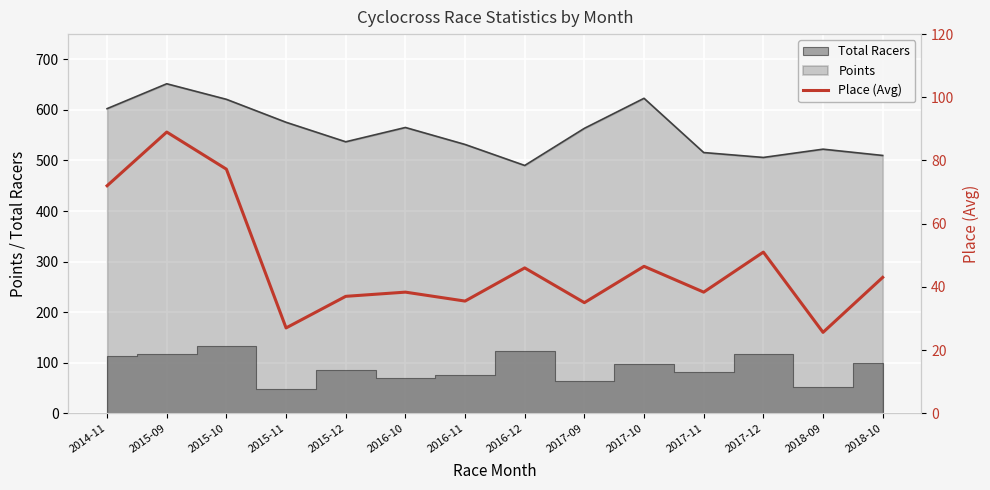

Where does the data first go above 43?

2014-11